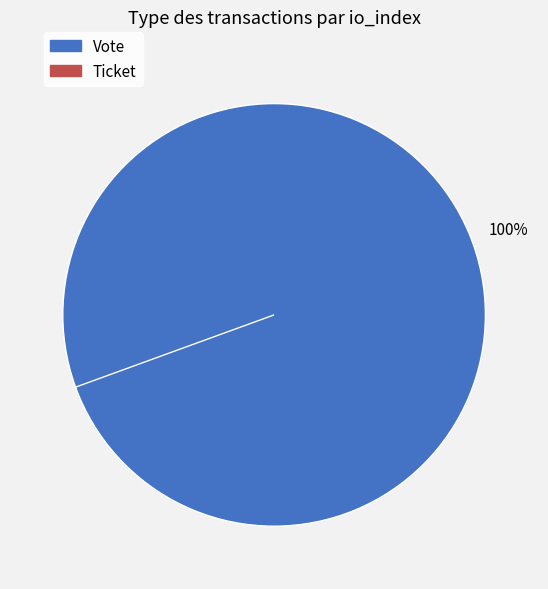

What portion of the pie excludes Ticket?

100.0%